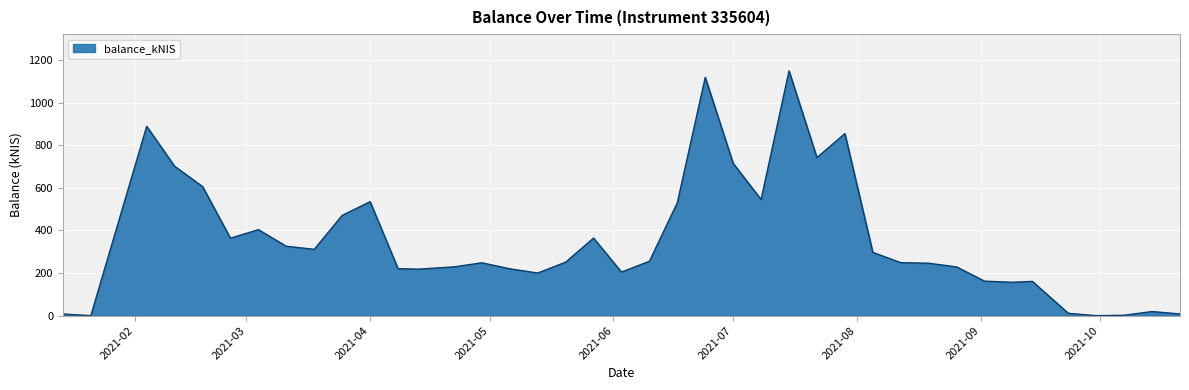

What is the sum of all values?

14221.5